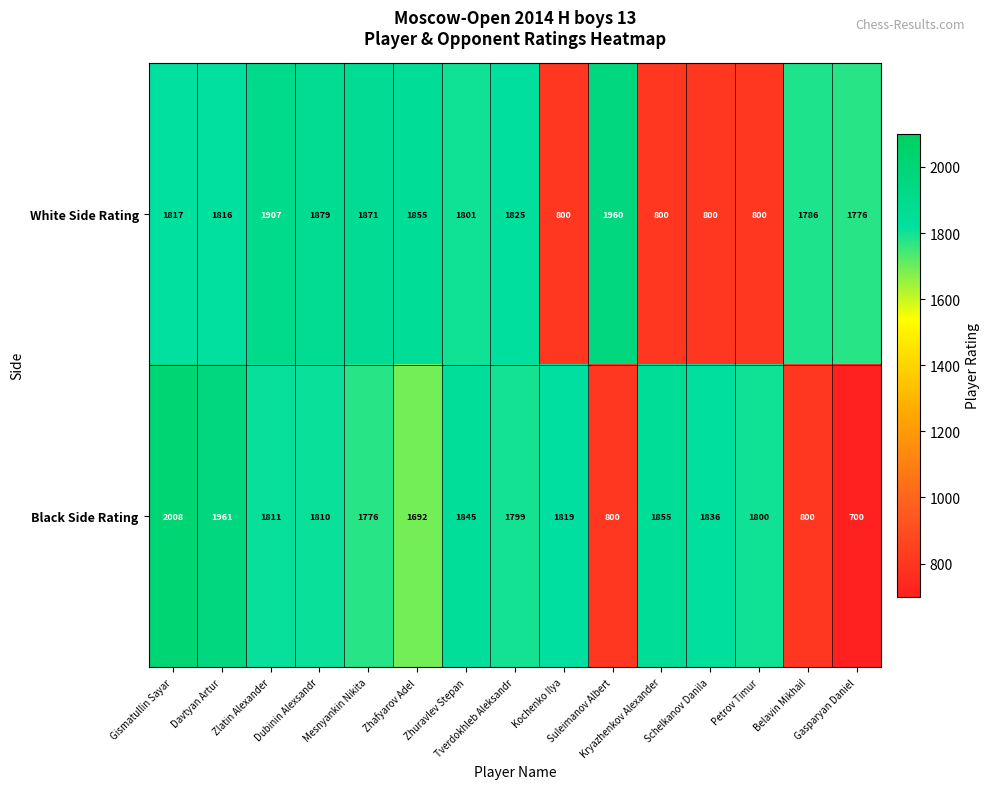

What is the difference between the second highest and minimum values in the White Side Rating series?

1107